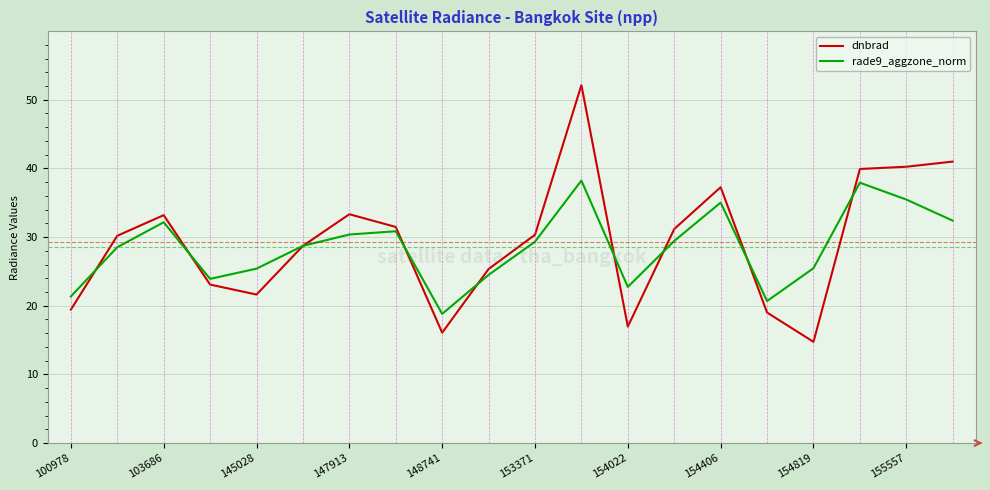

Does the chart display data point markers on the line(s)?

No